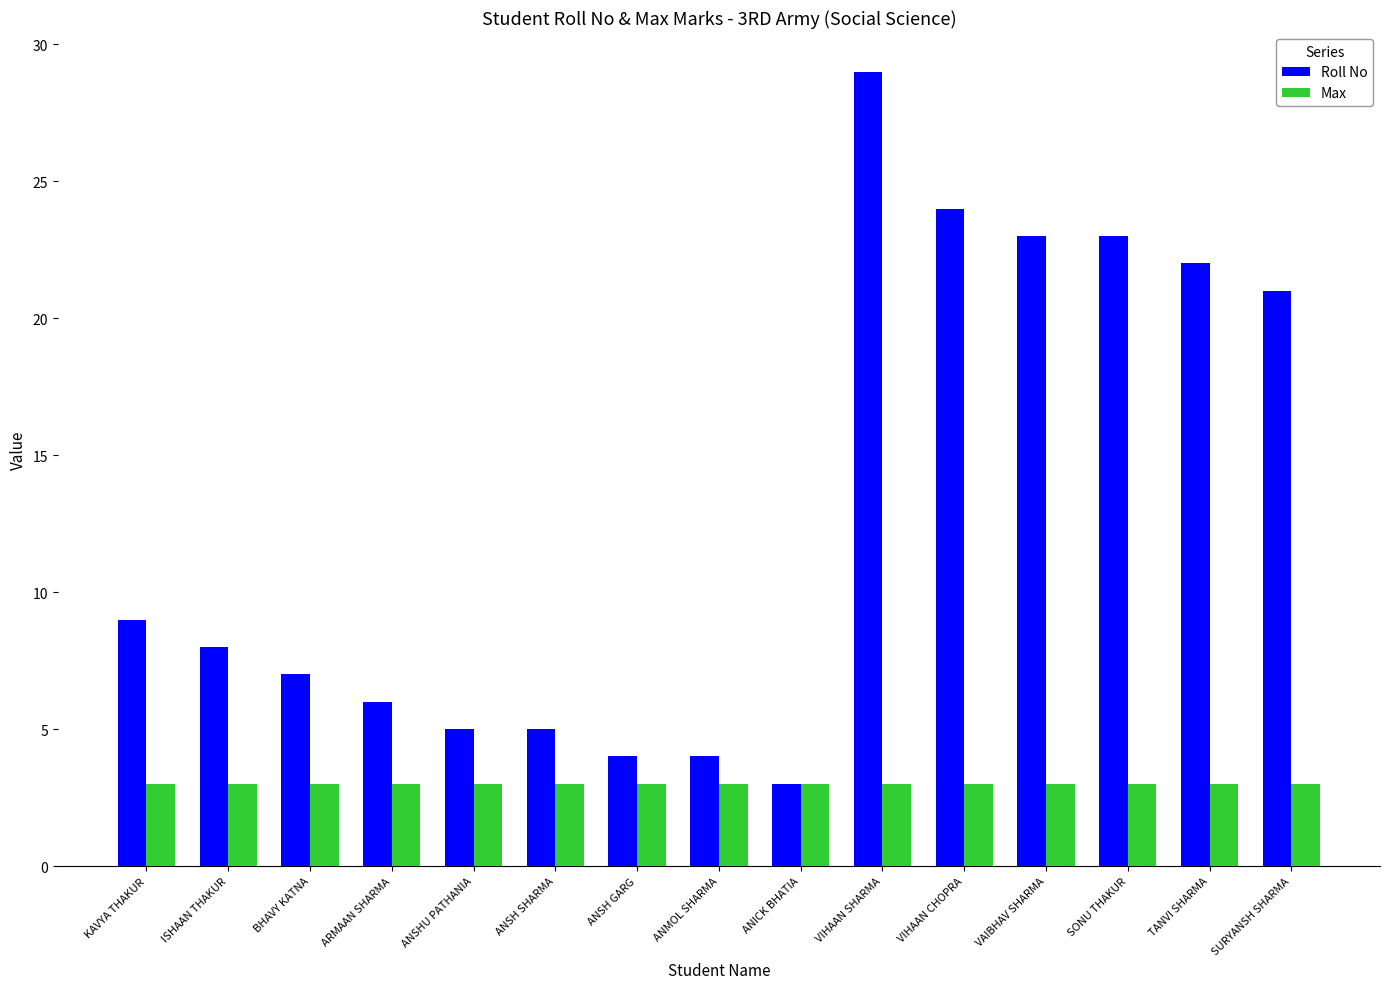

Reading right to left, what are all the values shown in this chart?

Roll No: 21	22	23	23	24	29	3	4	4	5	5	6	7	8	9
Max: 3	3	3	3	3	3	3	3	3	3	3	3	3	3	3